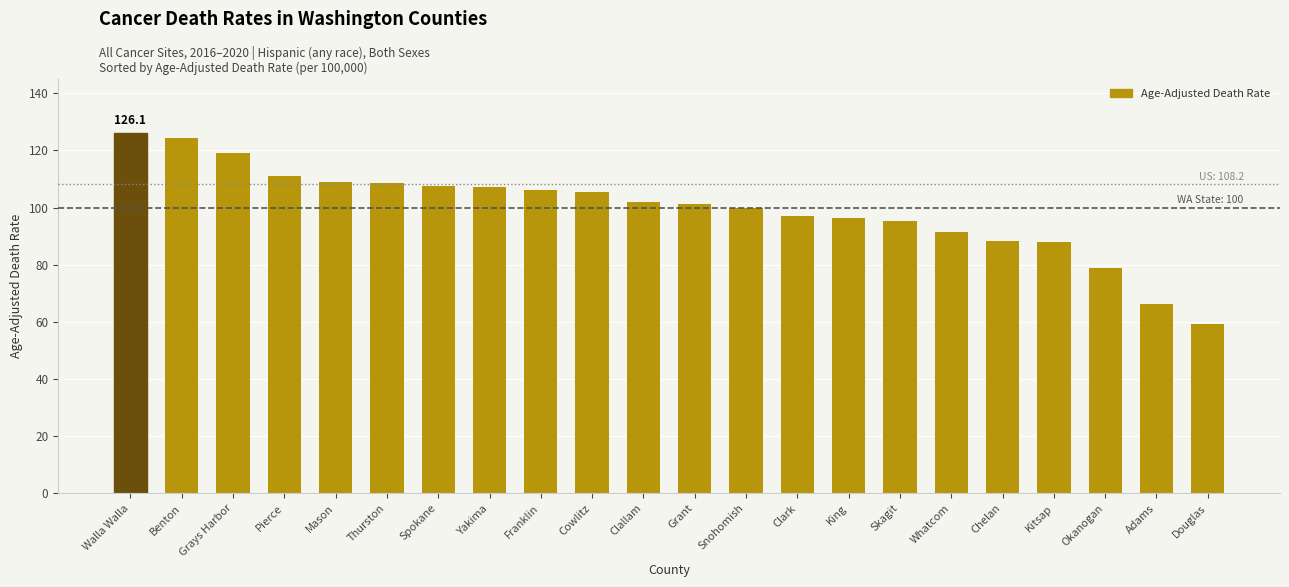

What is the approximate value at Spokane?

107.5